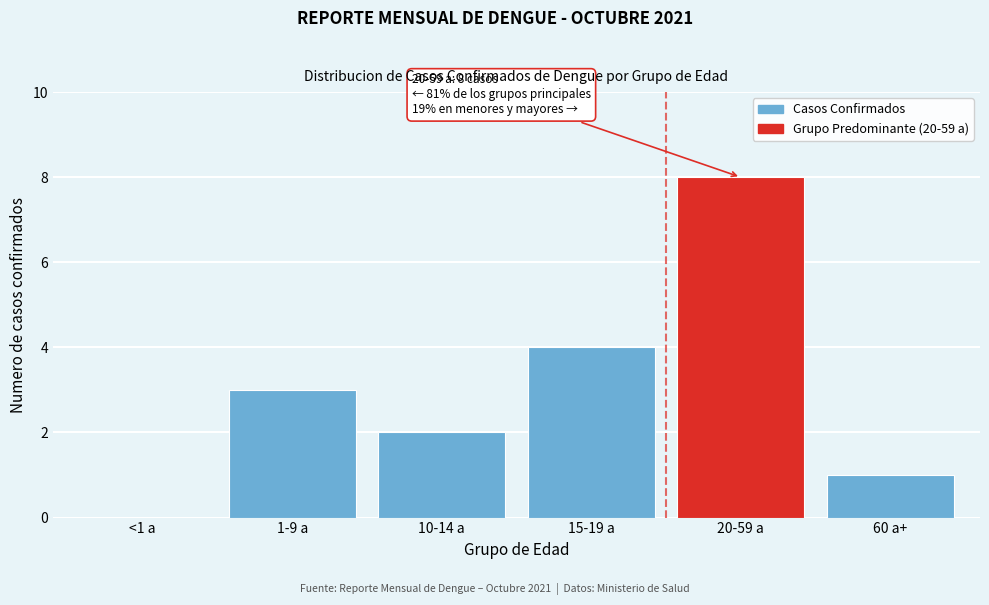

Reading left to right, what are all the values shown in this chart?

<1 a=0	1-9 a=3	10-14 a=2	15-19 a=4	20-59 a=8	60 a+=1